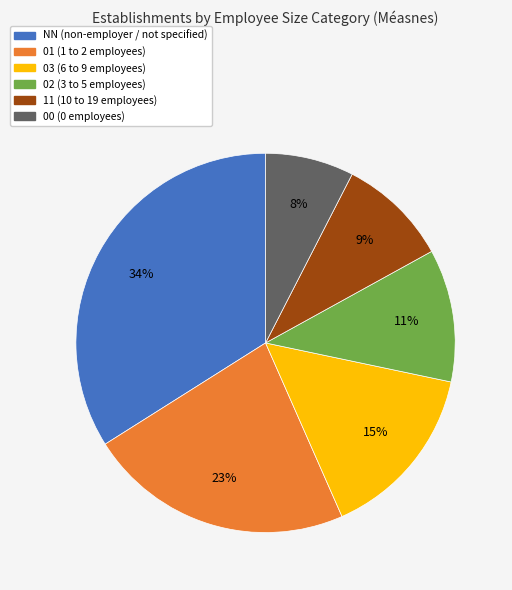

Which has a higher value, NN or 00?

NN